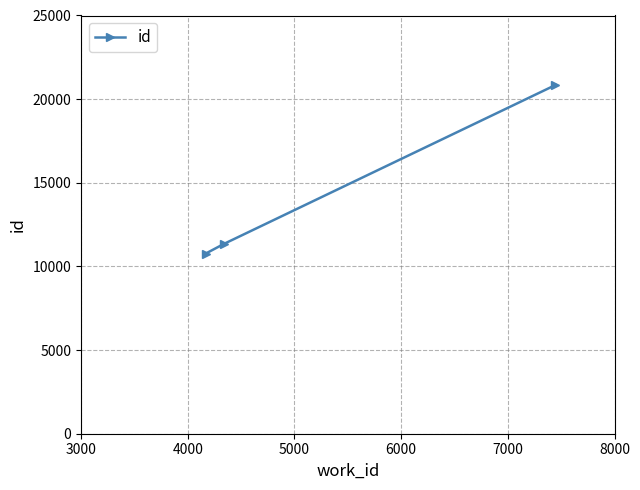

What is the smallest value displayed?

10764